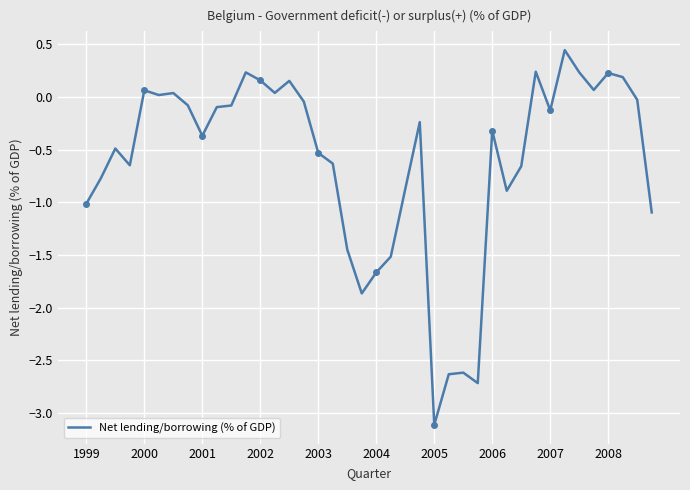

How many interior local valleys (lower than both neighbors) does the data have?

10